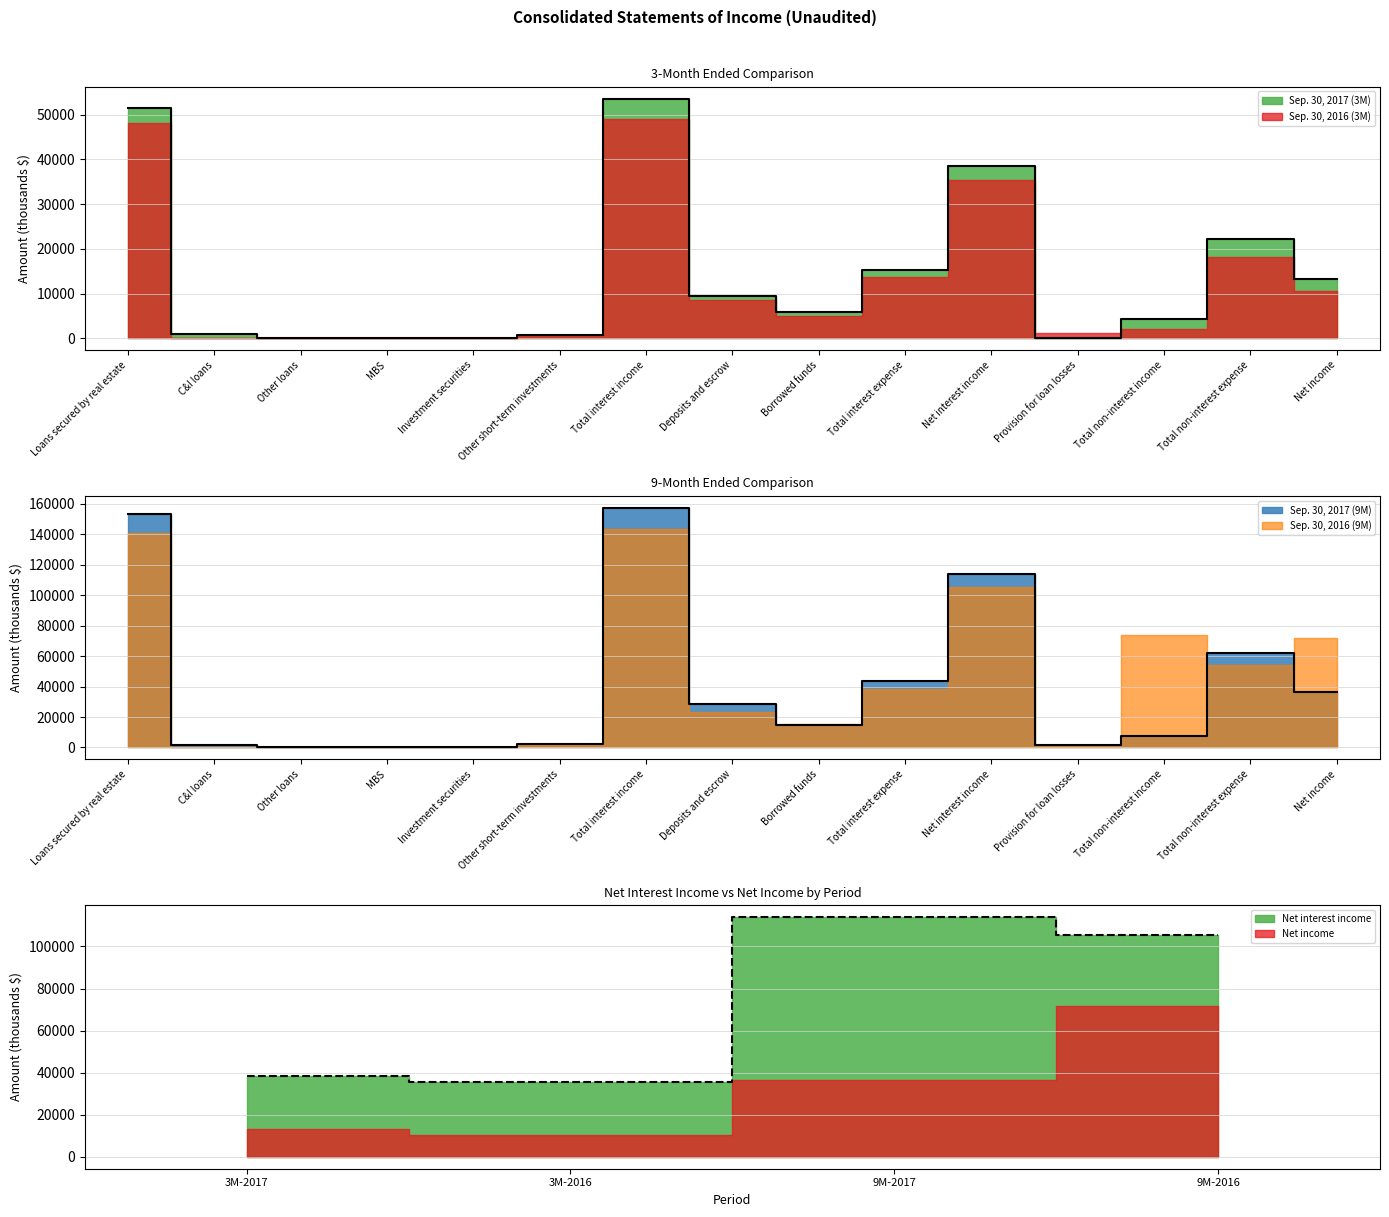

True or false: Sep. 30, 2017 (3M) and Sep. 30, 2016 (3M) intersect in this chart.

False